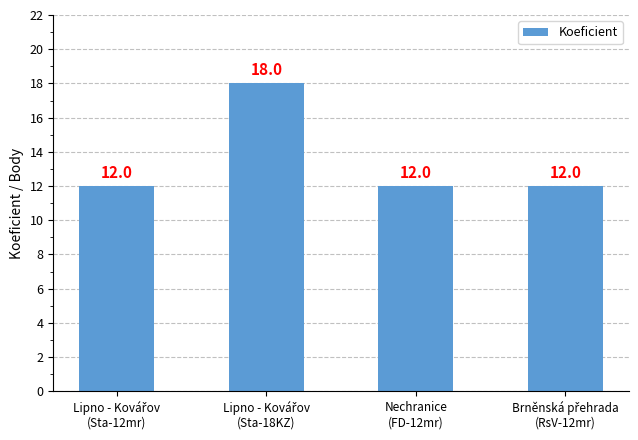

What is the value of the 1st bar from the left?

12